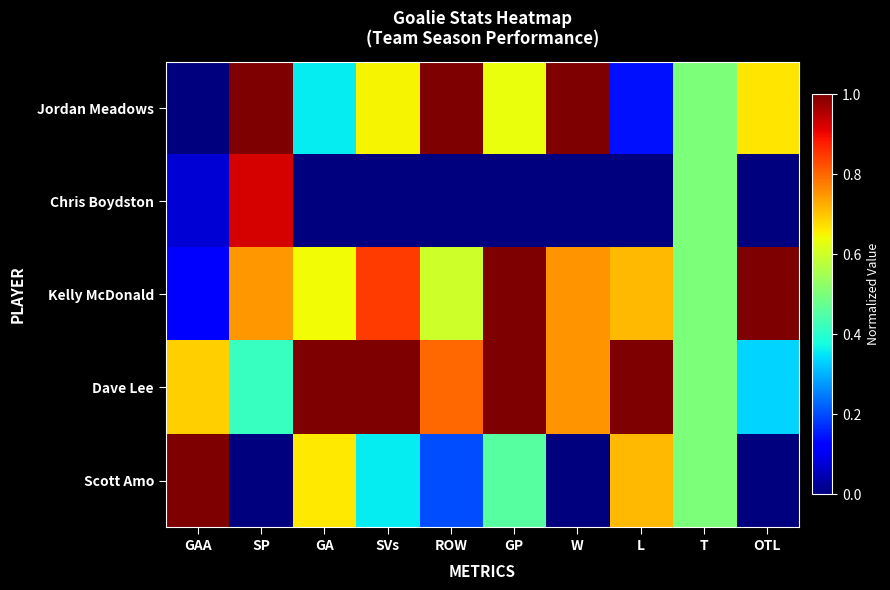

Rank the series by their maximum value, from lowest to highest.

Chris Boydston, Jordan Meadows, Kelly McDonald, Dave Lee, Scott Amo